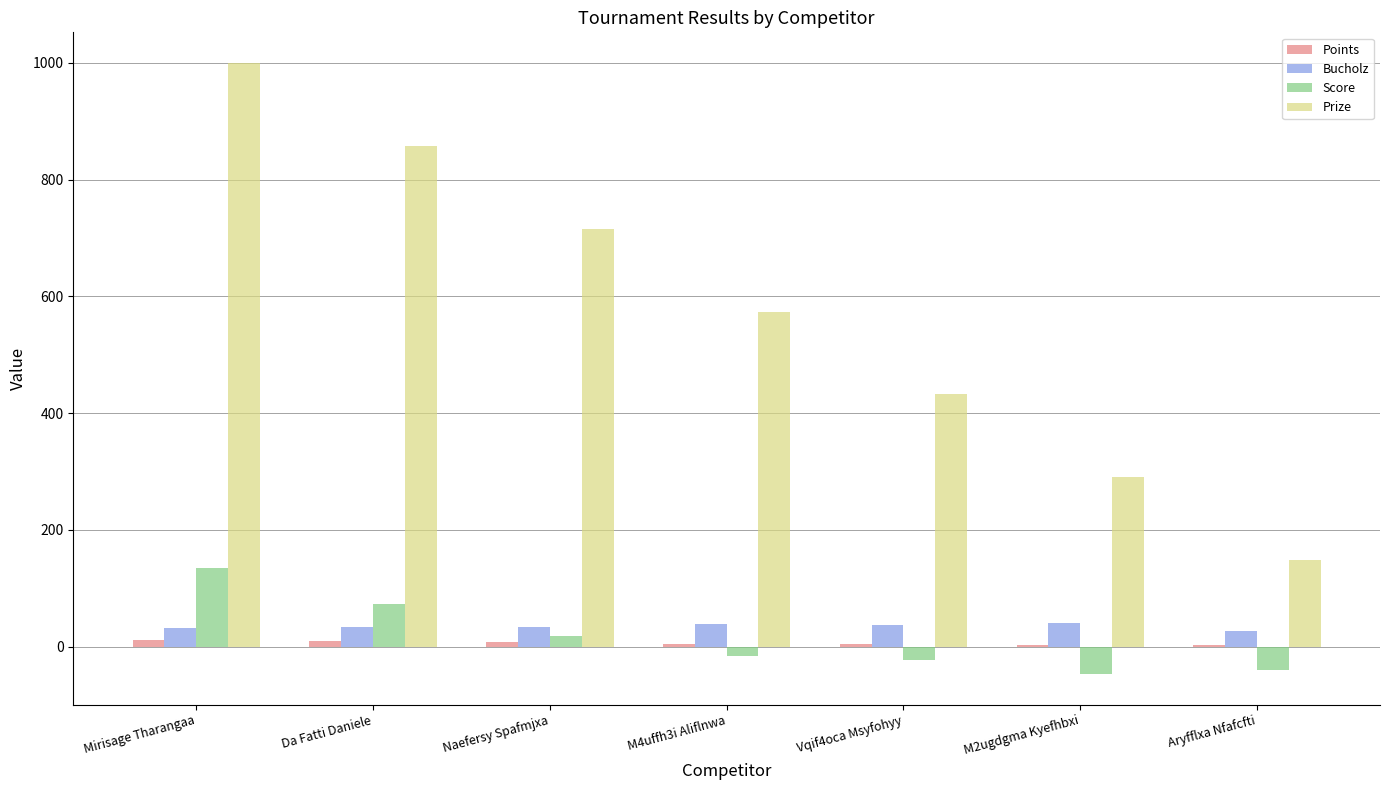

At which category does the chart reach its peak across all series?

Mirisage Tharangaa